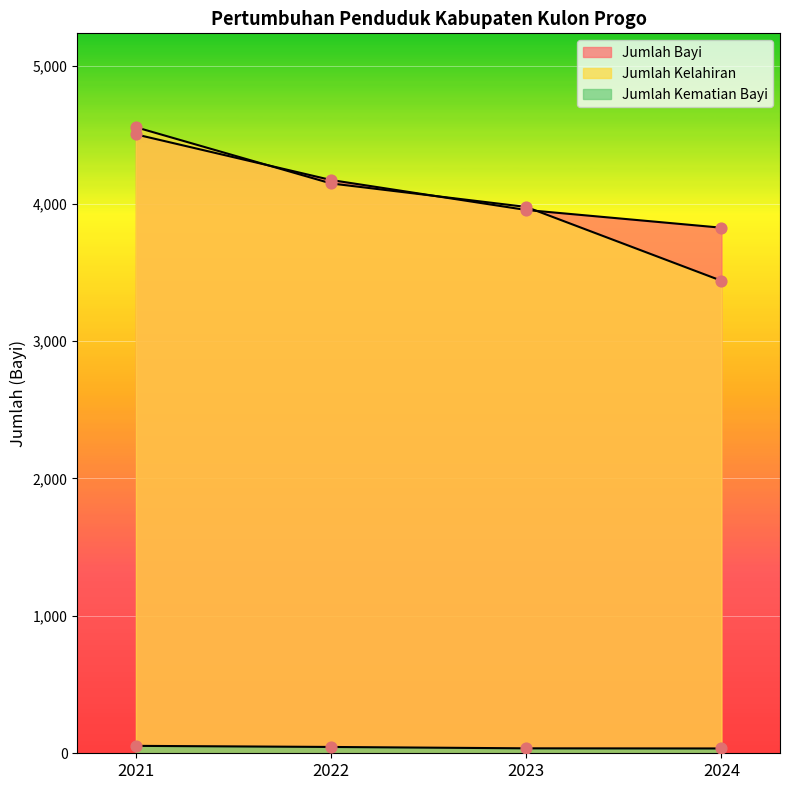

Which series contains the lowest Y value?

Jumlah Kematian Bayi